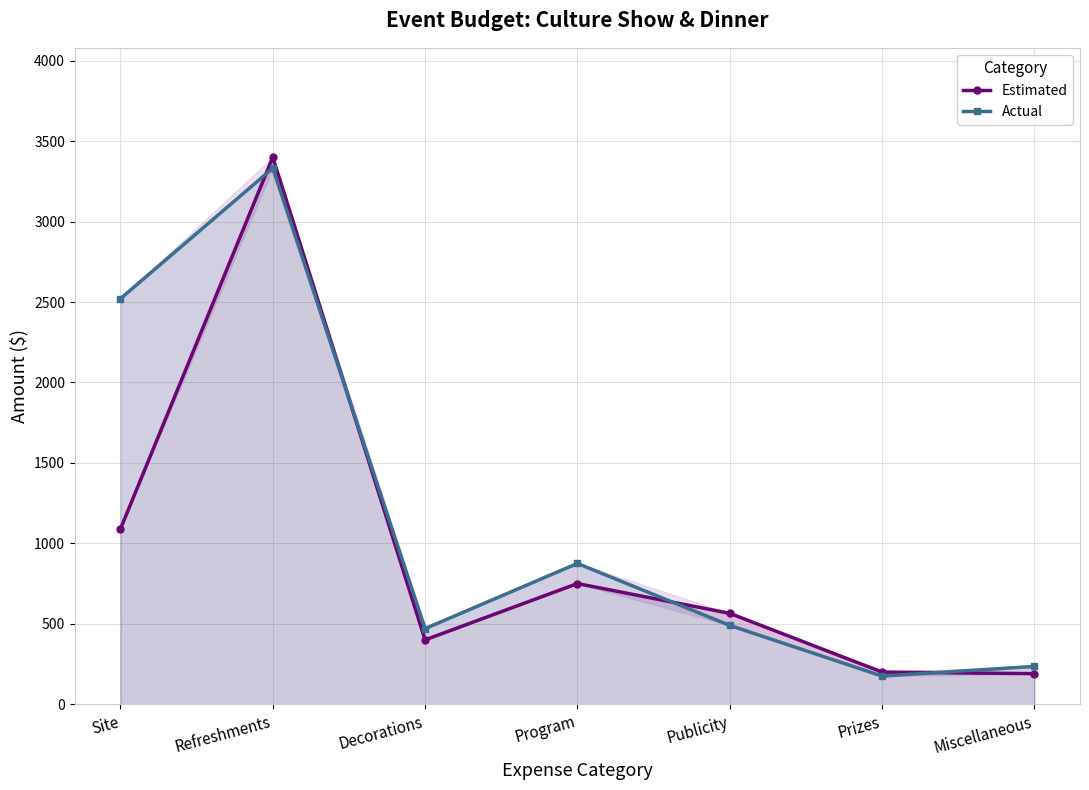

What is the difference between the second highest and minimum values in the Actual series?

2346